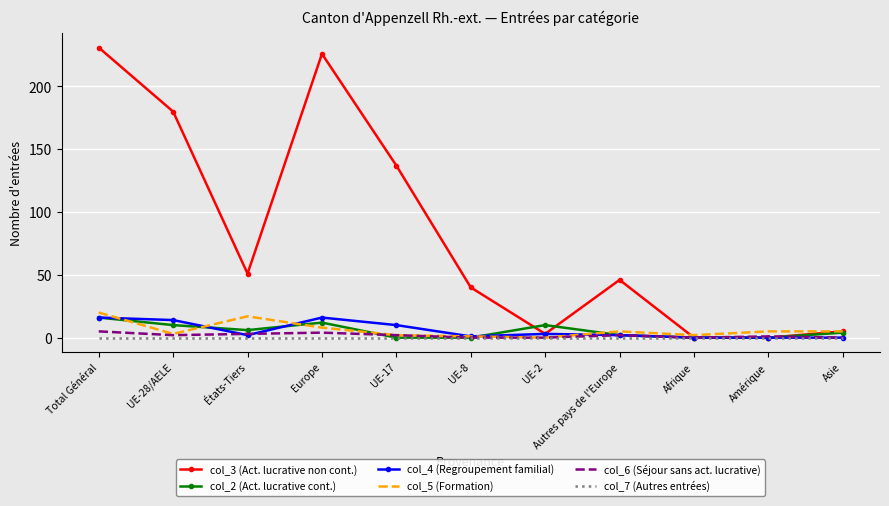

What is the difference between the maximum and minimum values in the col_5 (Formation) series?

20